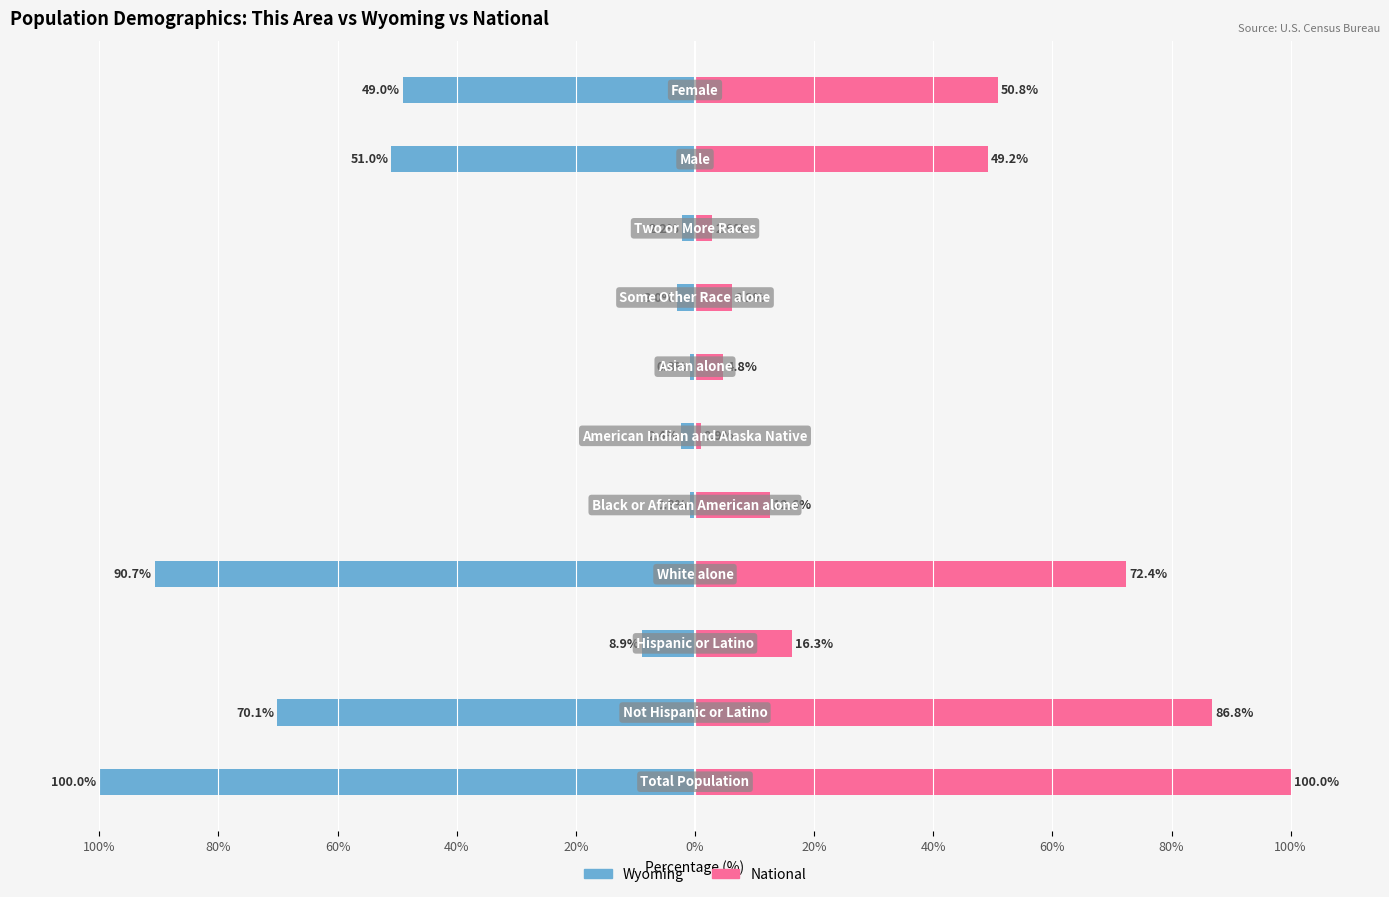

How many series are shown in this chart?

2